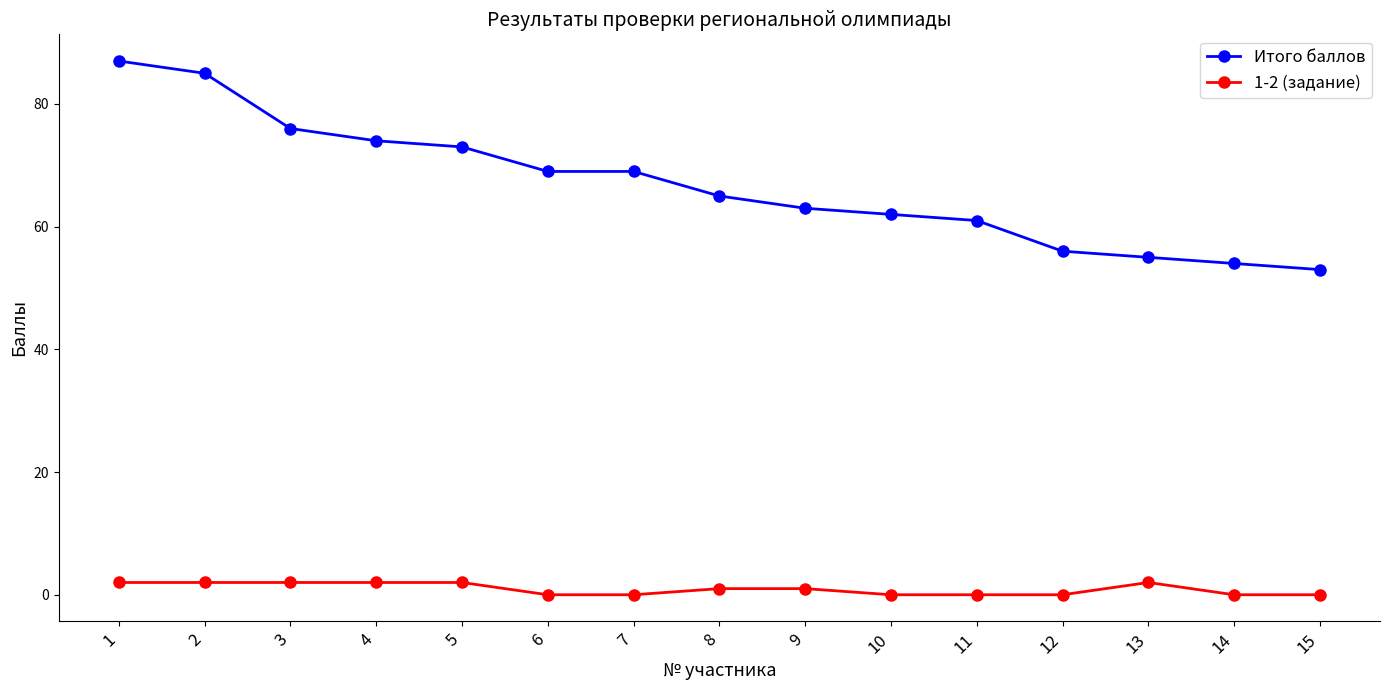

What is the value of the Итого баллов point at the 5th from the left?

73